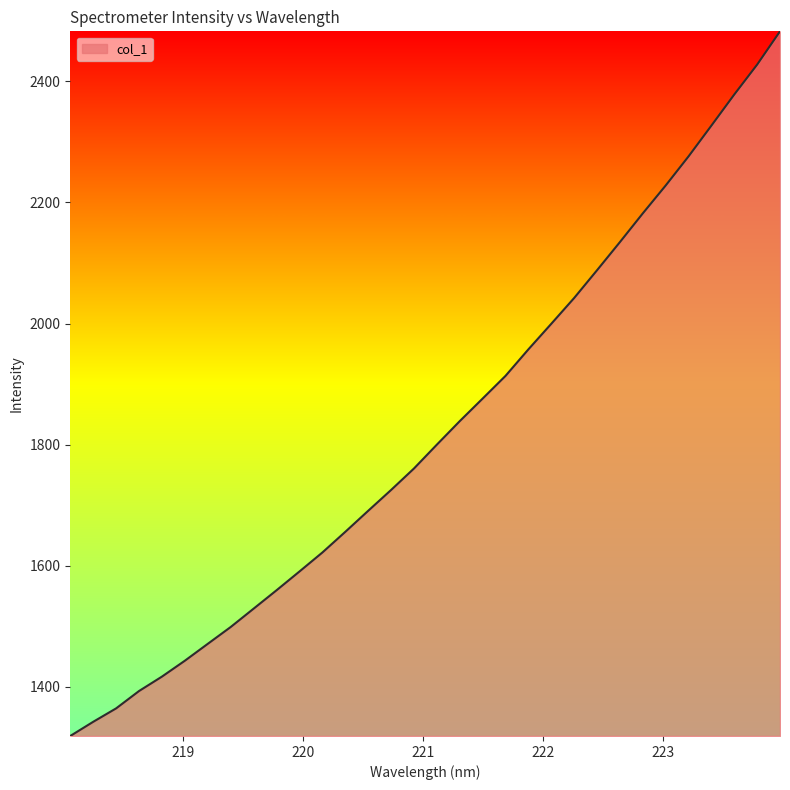

What is the difference between the maximum and minimum values?

1163.3